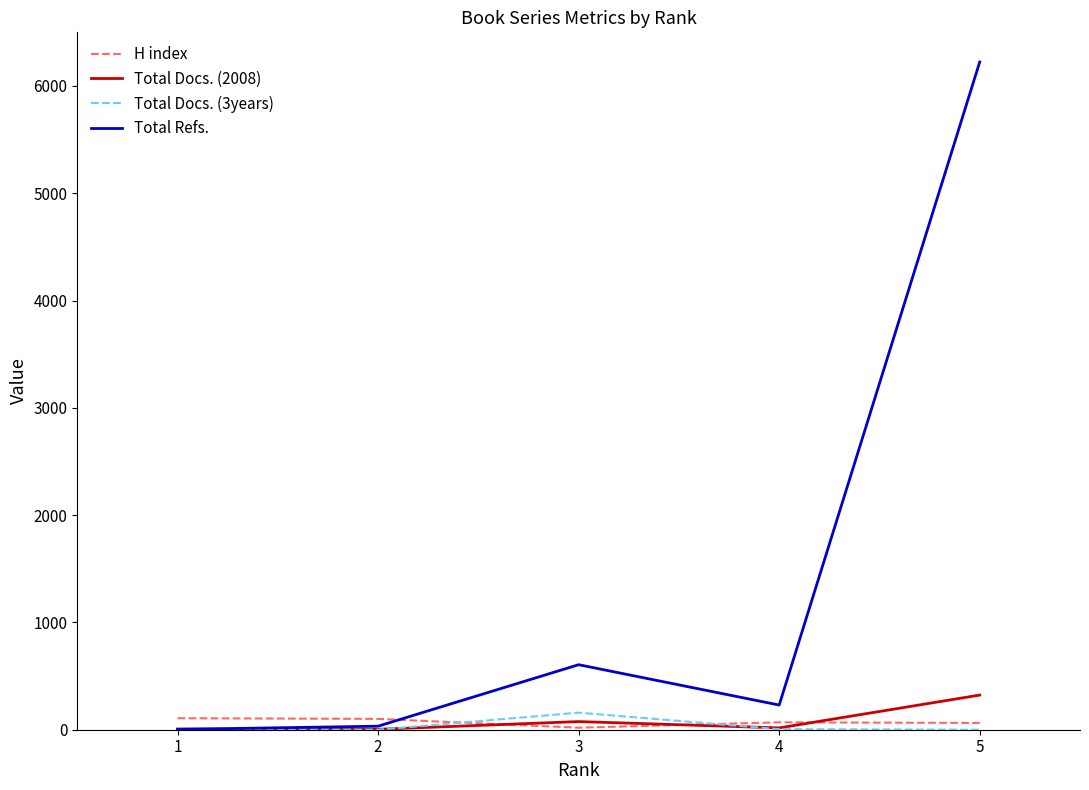

Between which two adjacent categories do Total Refs. and H index first intersect?

2 and 3